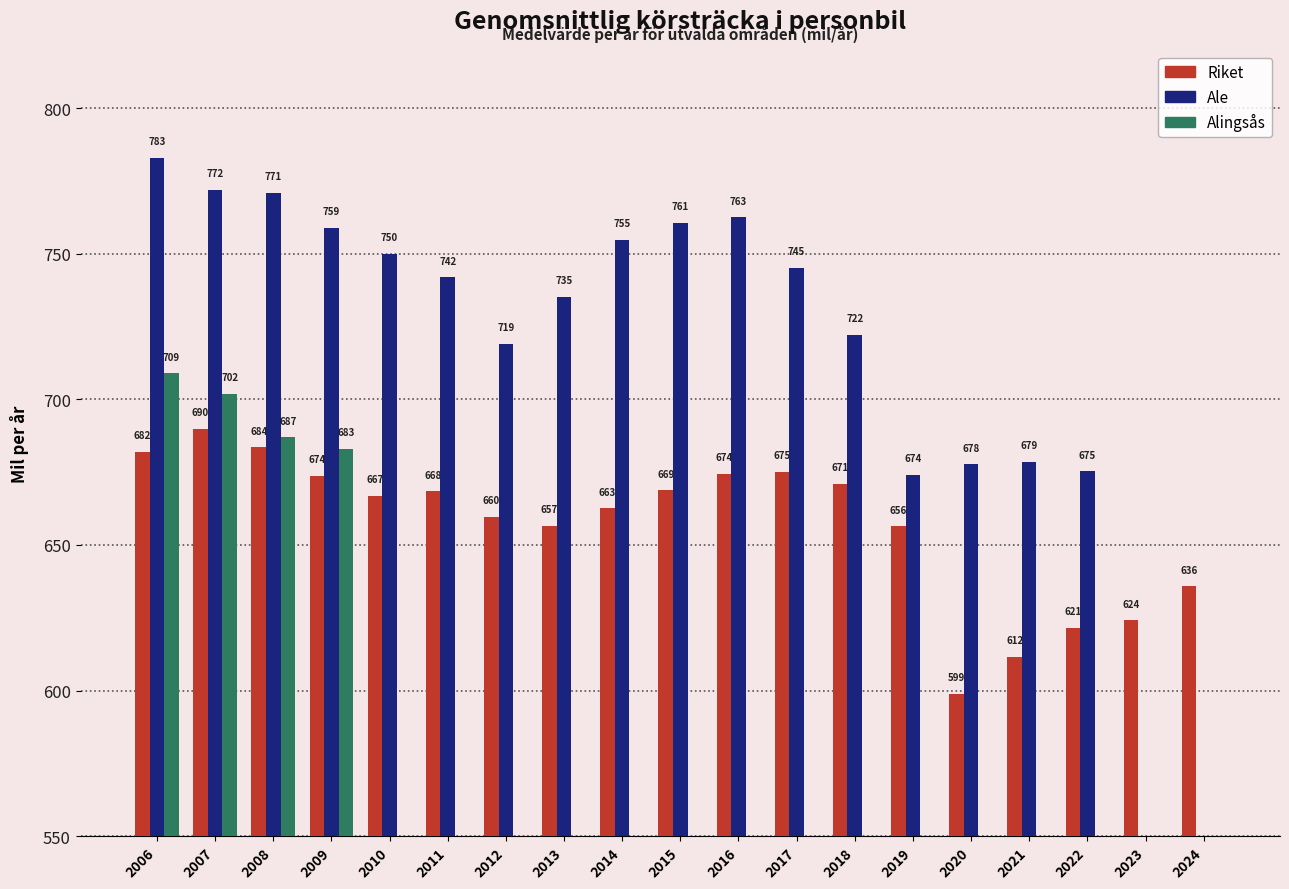

How many series are shown in this chart?

3